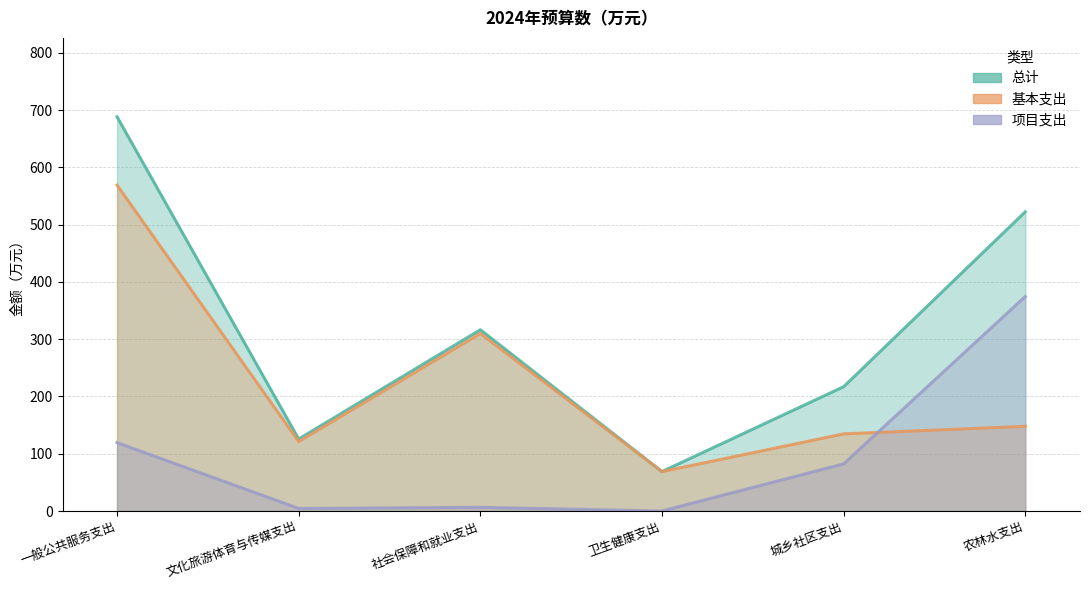

What is the difference between the 项目支出 values at 文化旅游体育与传媒支出 and 一般公共服务支出?

114.8